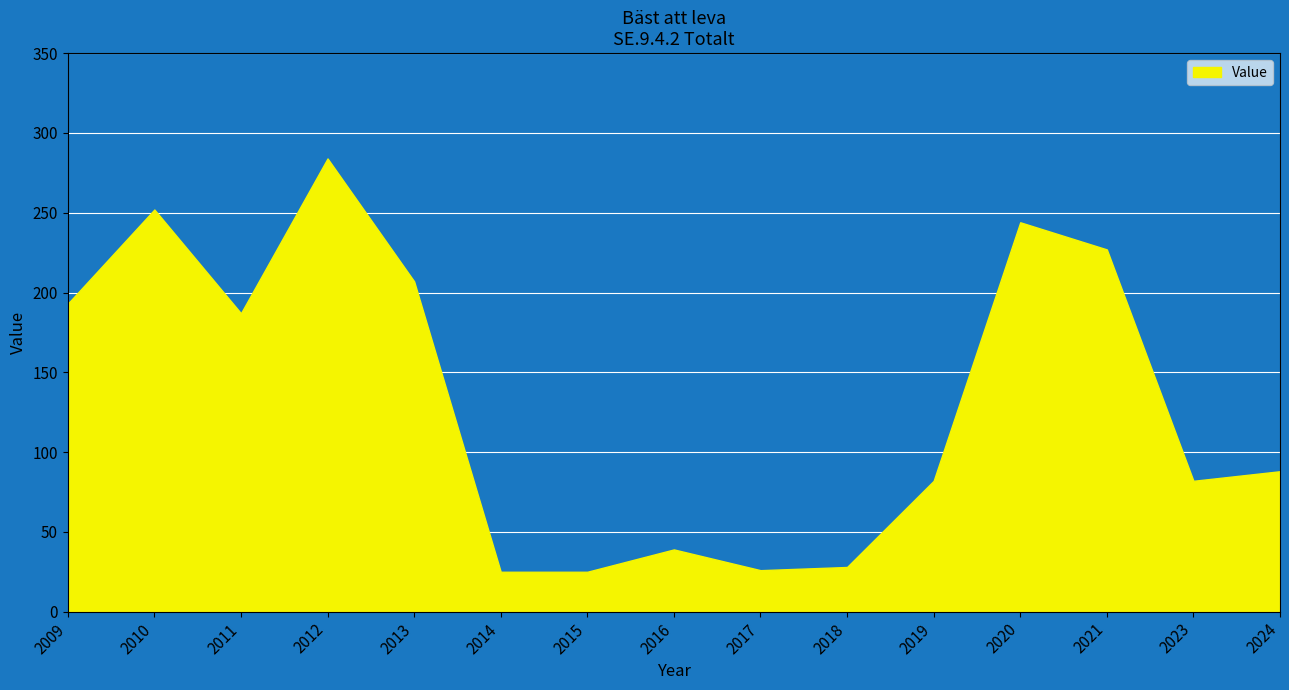

At which category does the data reach its first local valley?

2011